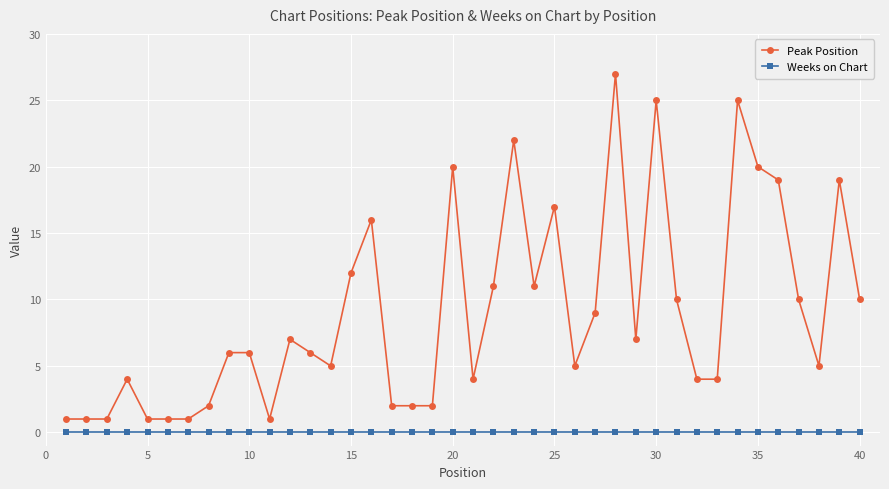

List the series in order of their peak value, highest first.

Peak Position, Weeks on Chart